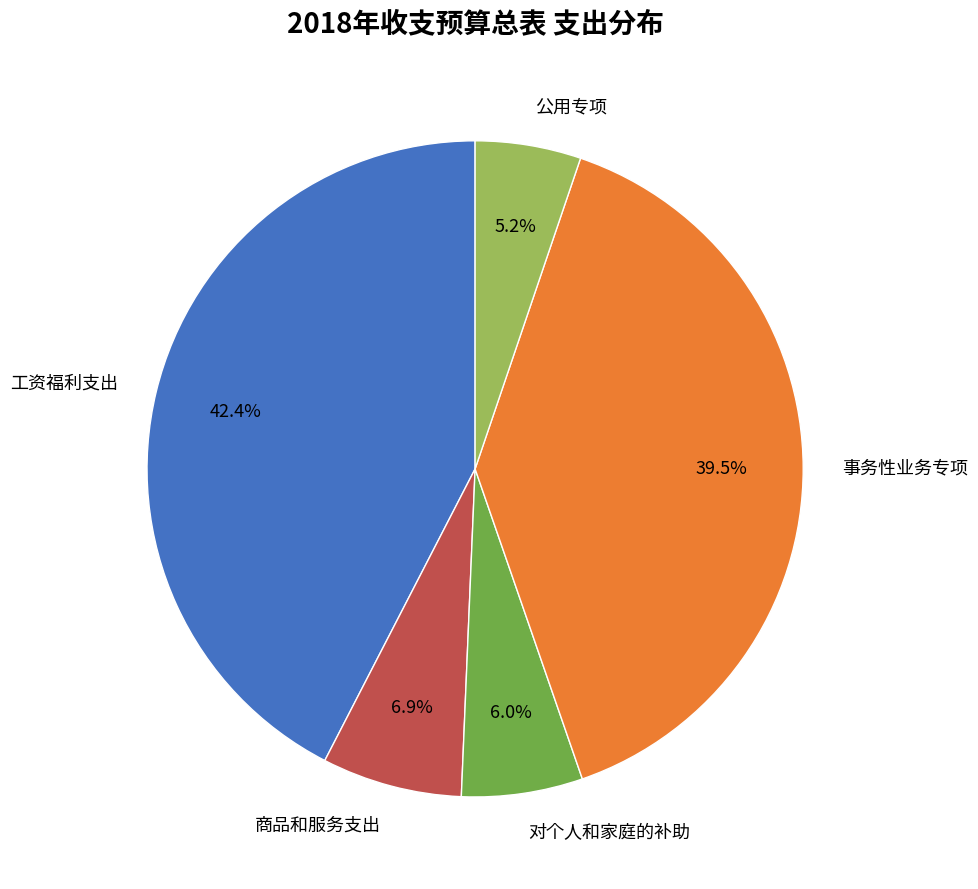

Combined, what portion of the pie is 工资福利支出 and 对个人和家庭的补助?

48.4%